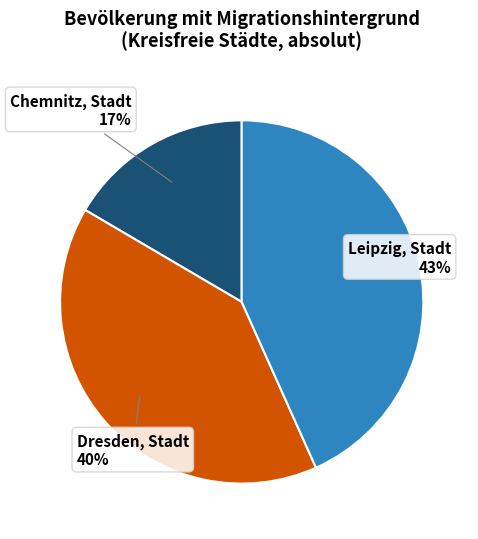

To the nearest percent, what is the average slice percentage?

33%